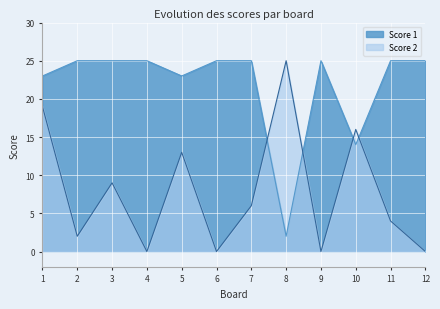

Which series has the largest total across all categories?

Score 1